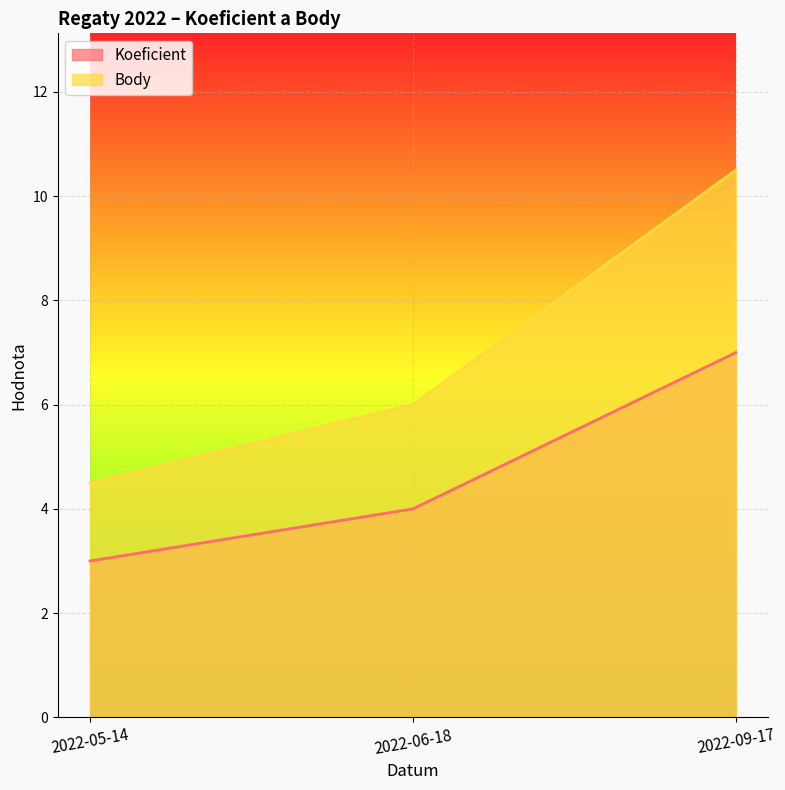

What is the lowest value of the Koeficient series?

3.0